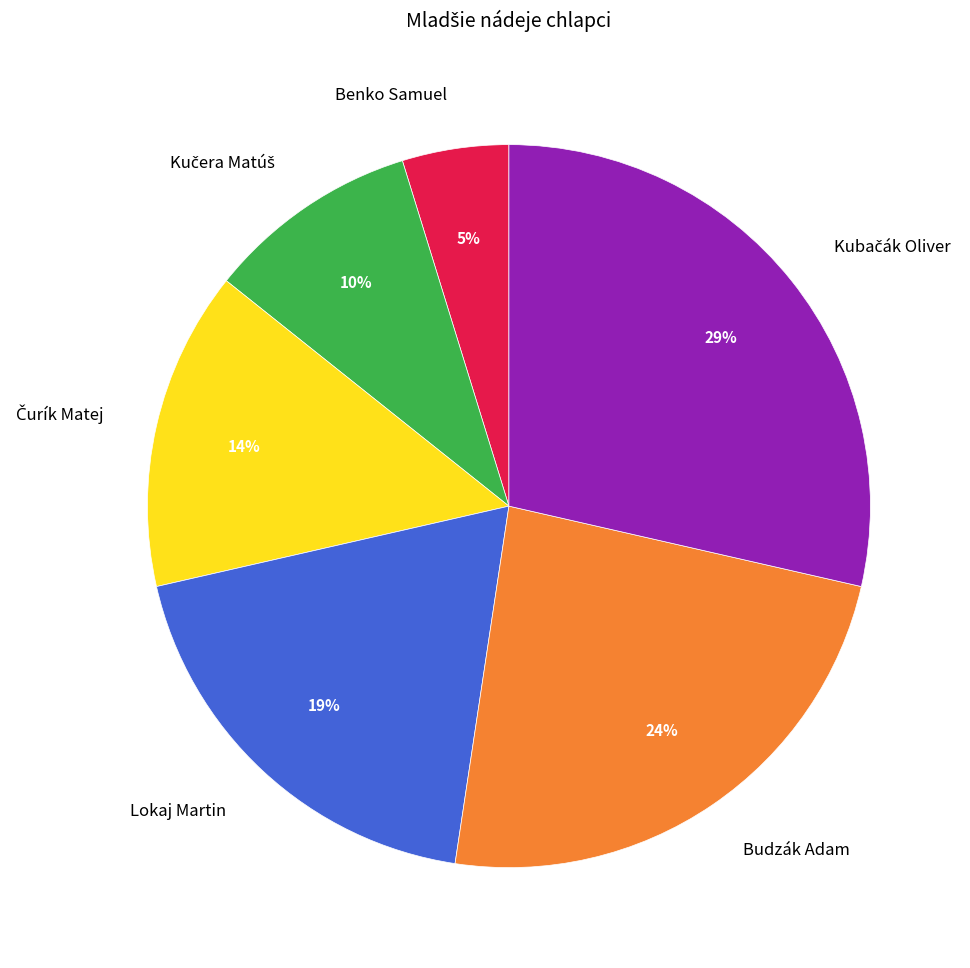

The Benko Samuel slice represents 5% of the pie. True or false?

True